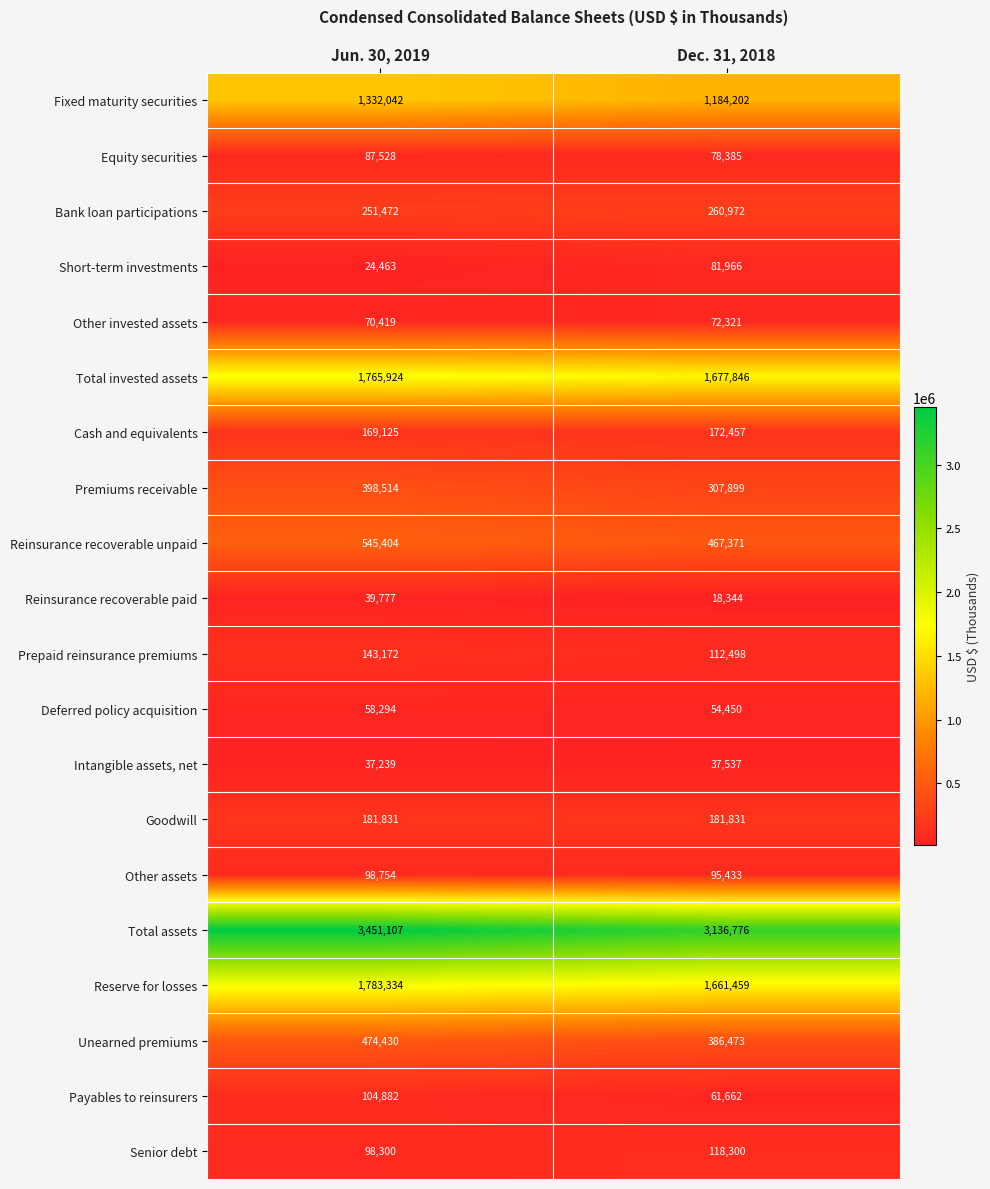

What is the difference between the Intangible assets, net values at Jun. 30, 2019 and Dec. 31, 2018?

298